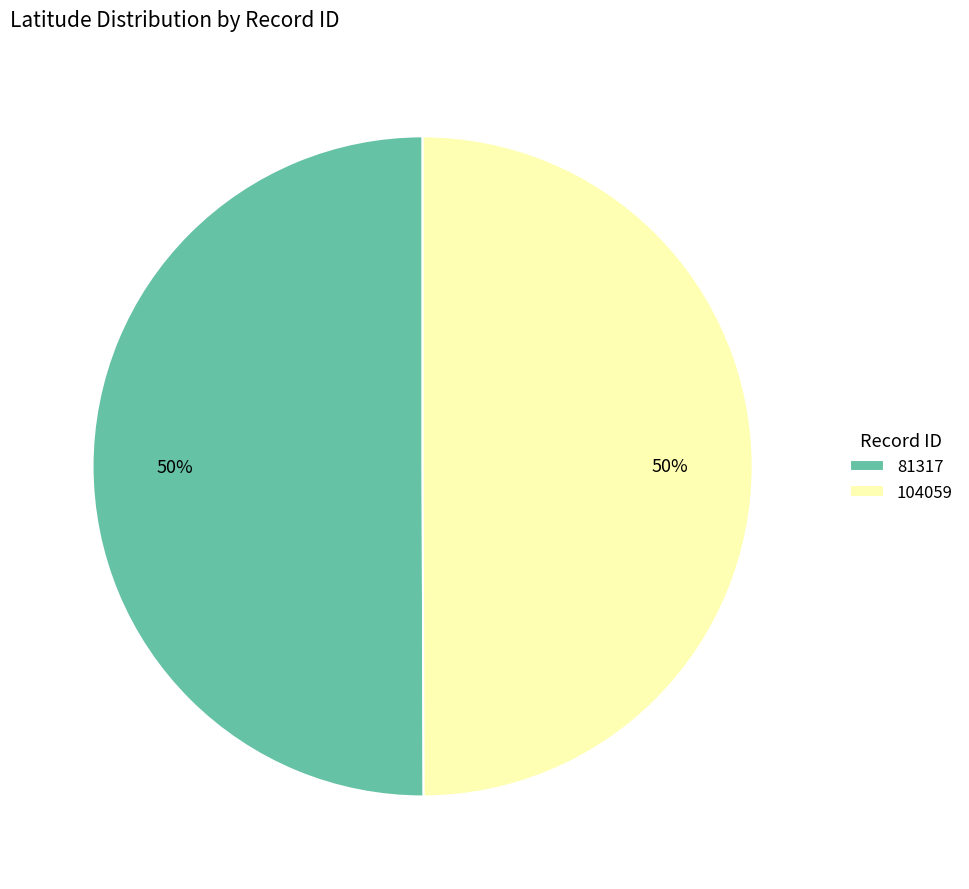

True or false: 104059 accounts for 50% of the total.

True